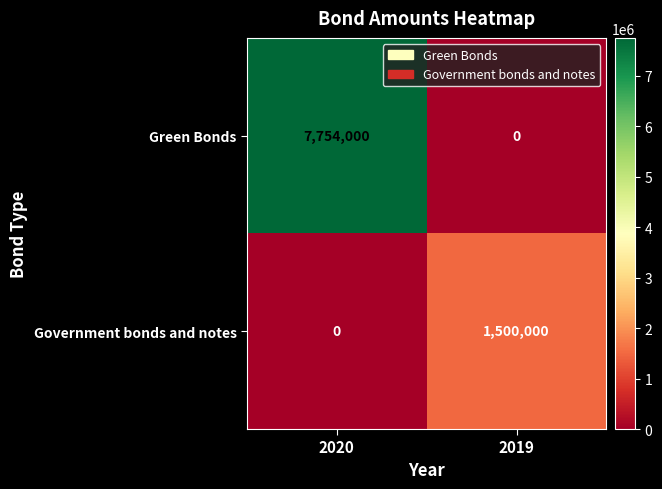

Which series changed the most between 2020 and 2019?

Green Bonds